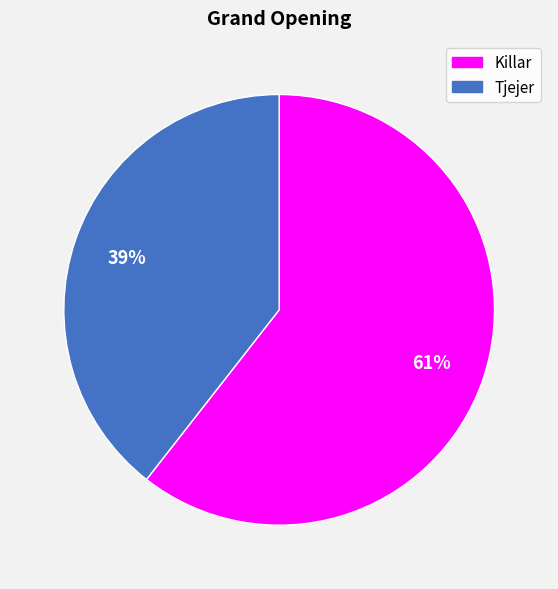

To the nearest percent, what is the average slice percentage?

50%